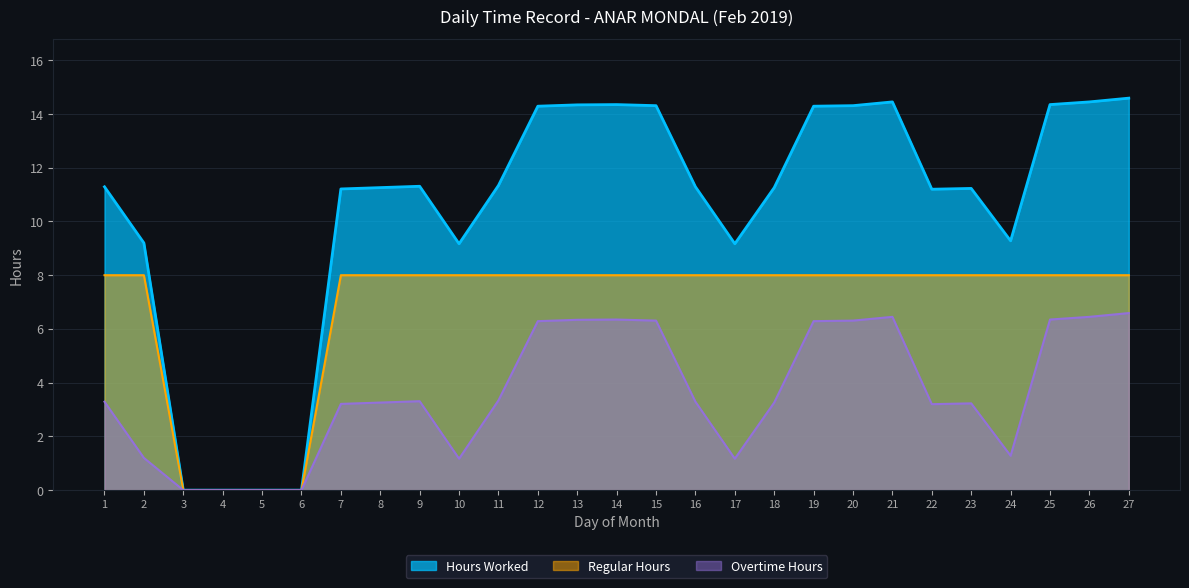

How many lines are shown in the chart?

3